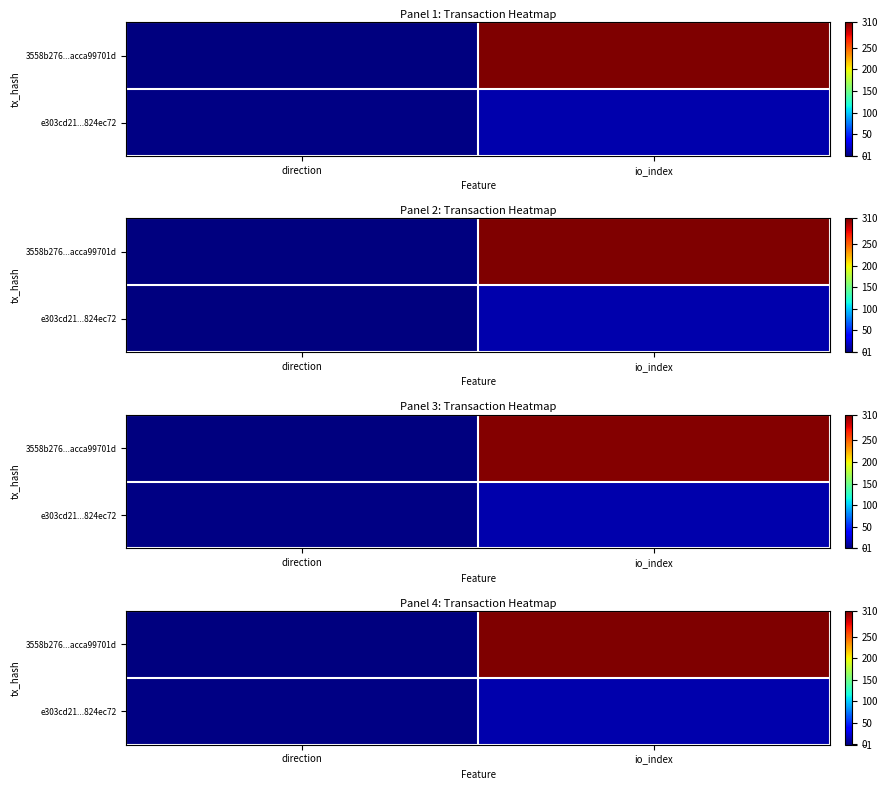

What is the maximum value for row_0?

310.0